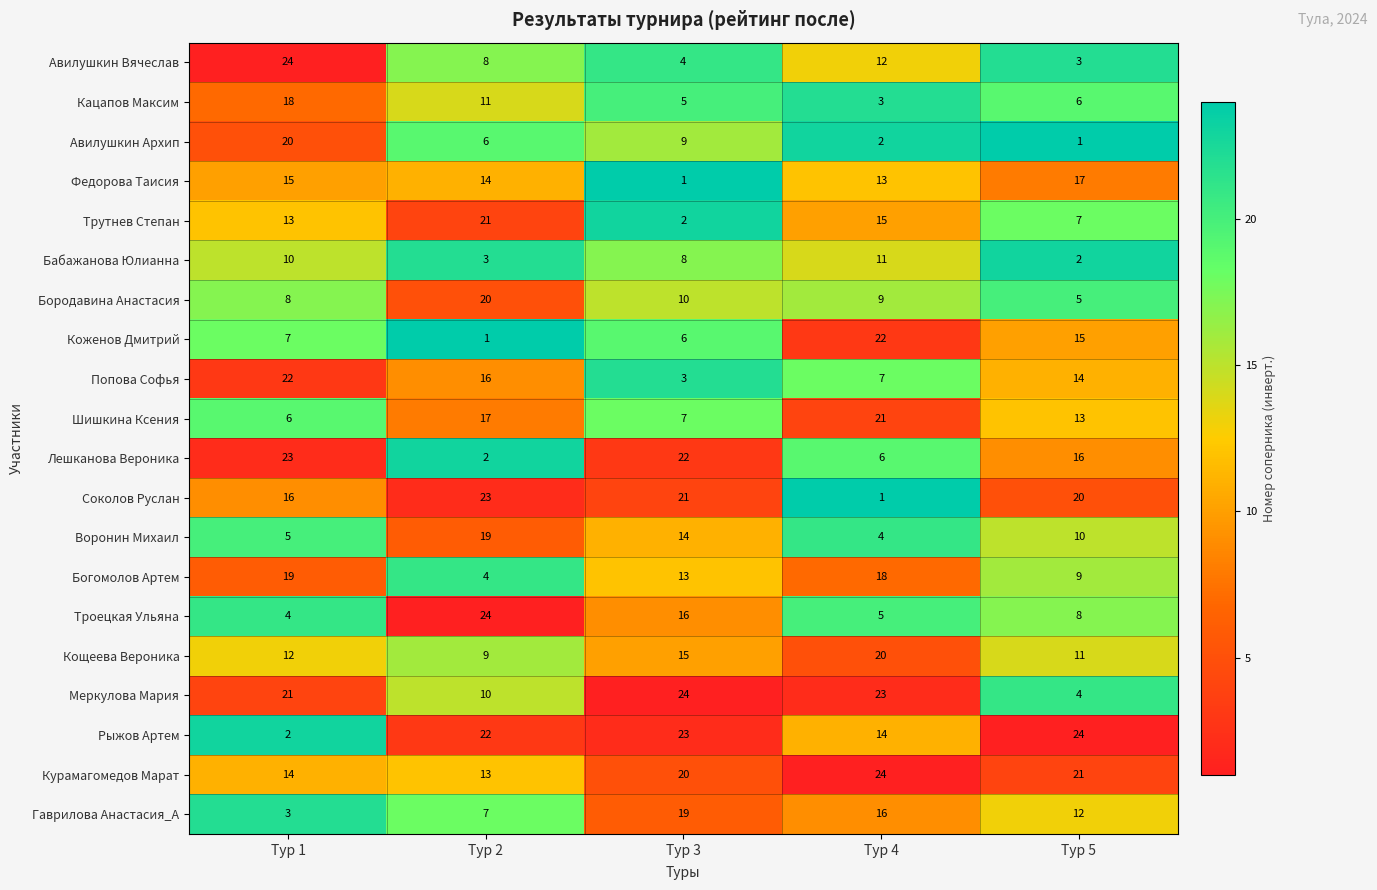

What is the minimum value for Авилушкин Вячеслав?

3